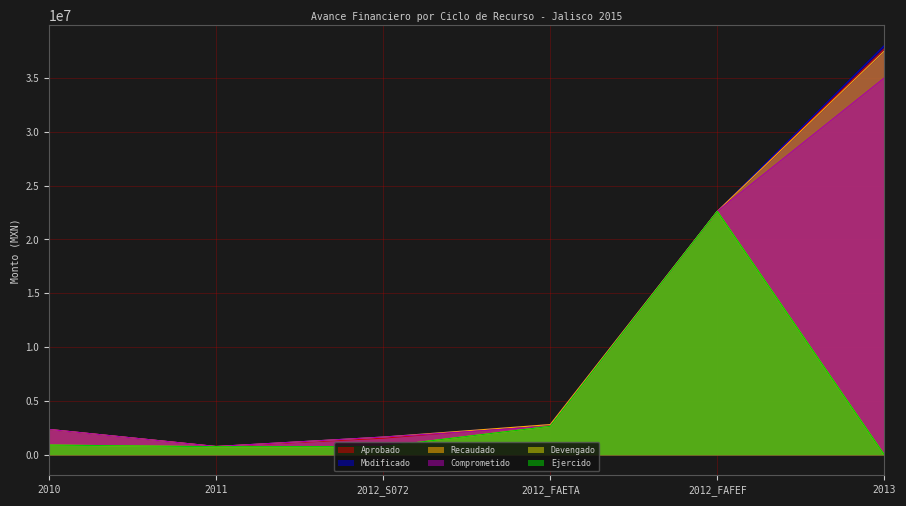

True or false: Comprometido has more than 2 interior local peaks.

False